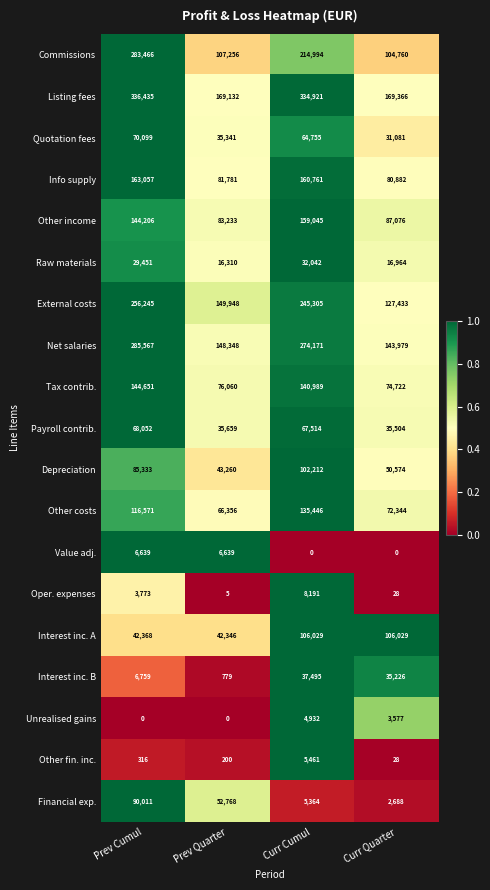

True or false: Other costs has a value of 72344 at Curr Quarter.

True